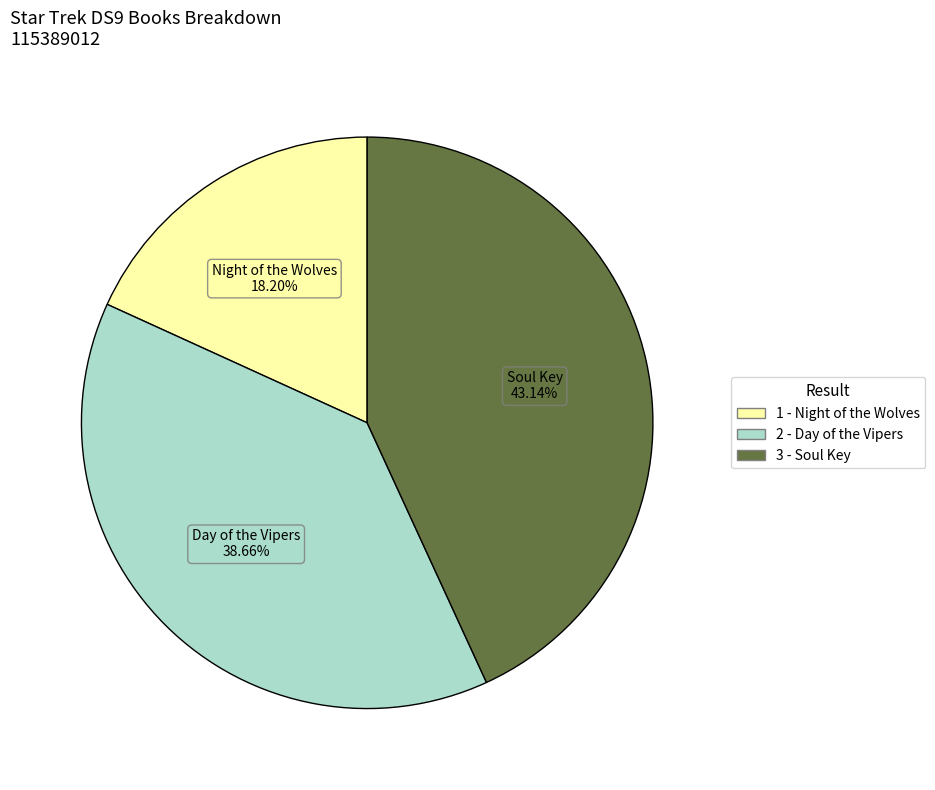

What percentage is the 3 - Soul Key slice, to the nearest percent?

43%